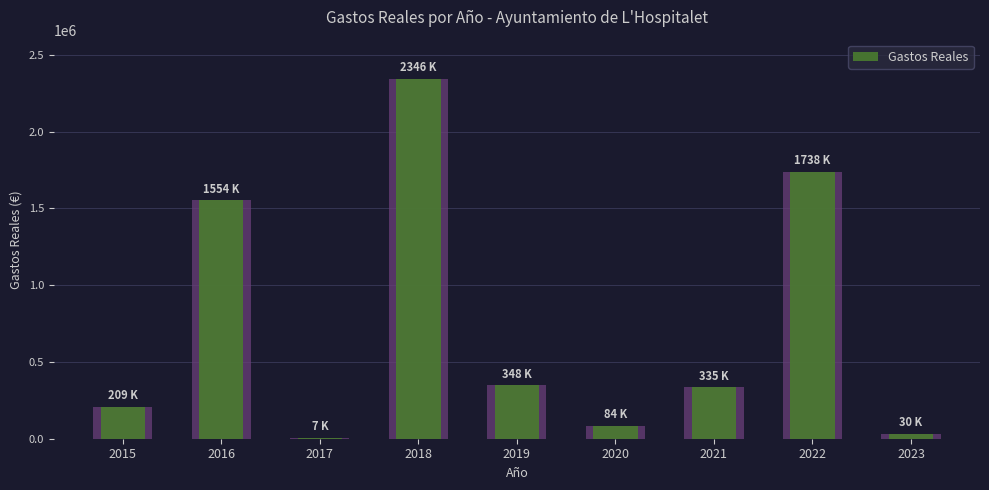

List the labels in order of value, largest first.

2018, 2022, 2016, 2019, 2021, 2015, 2020, 2023, 2017